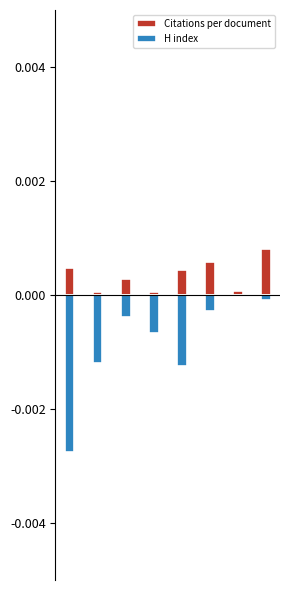

List the series in order of their peak value, highest first.

Citations per document, H index